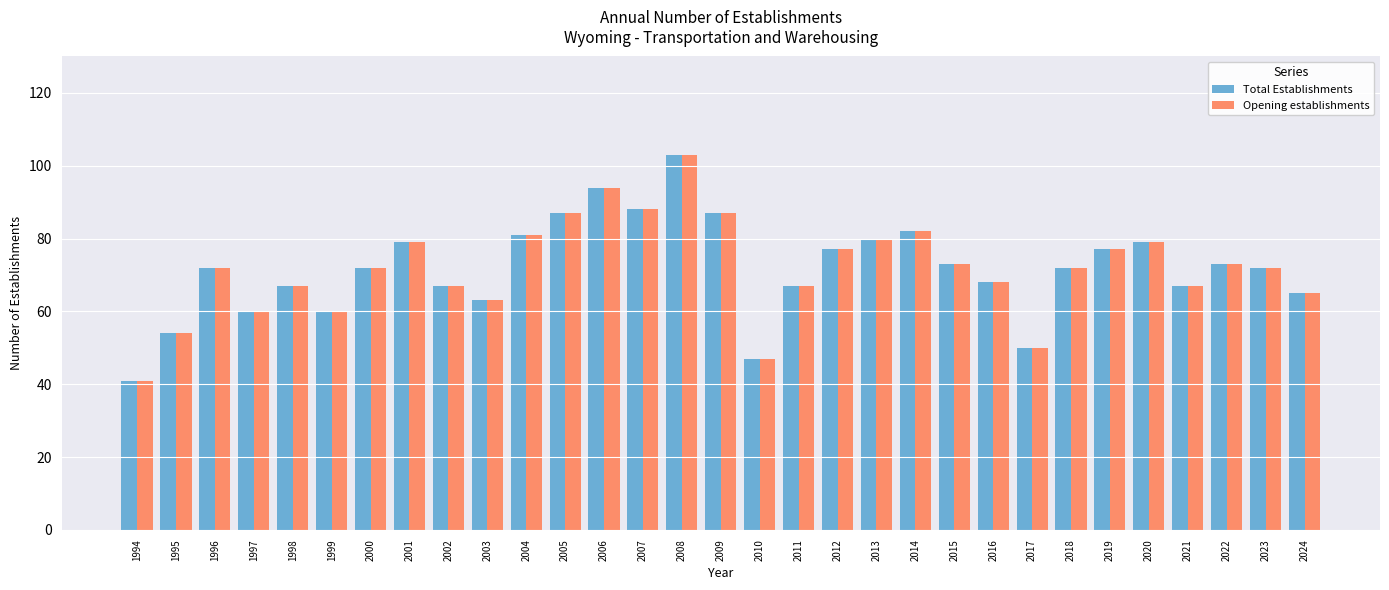

What is the value of the Total Establishments bar at the 24th from the left?

50